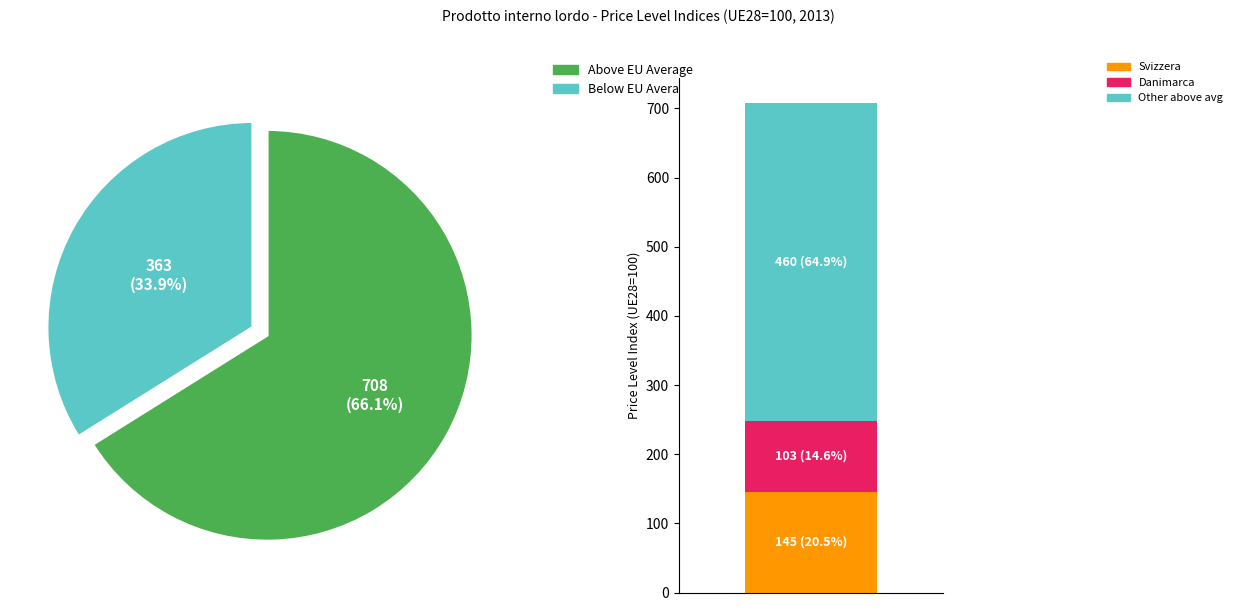

Is it true that Bulgaria is 1% of the pie?

False